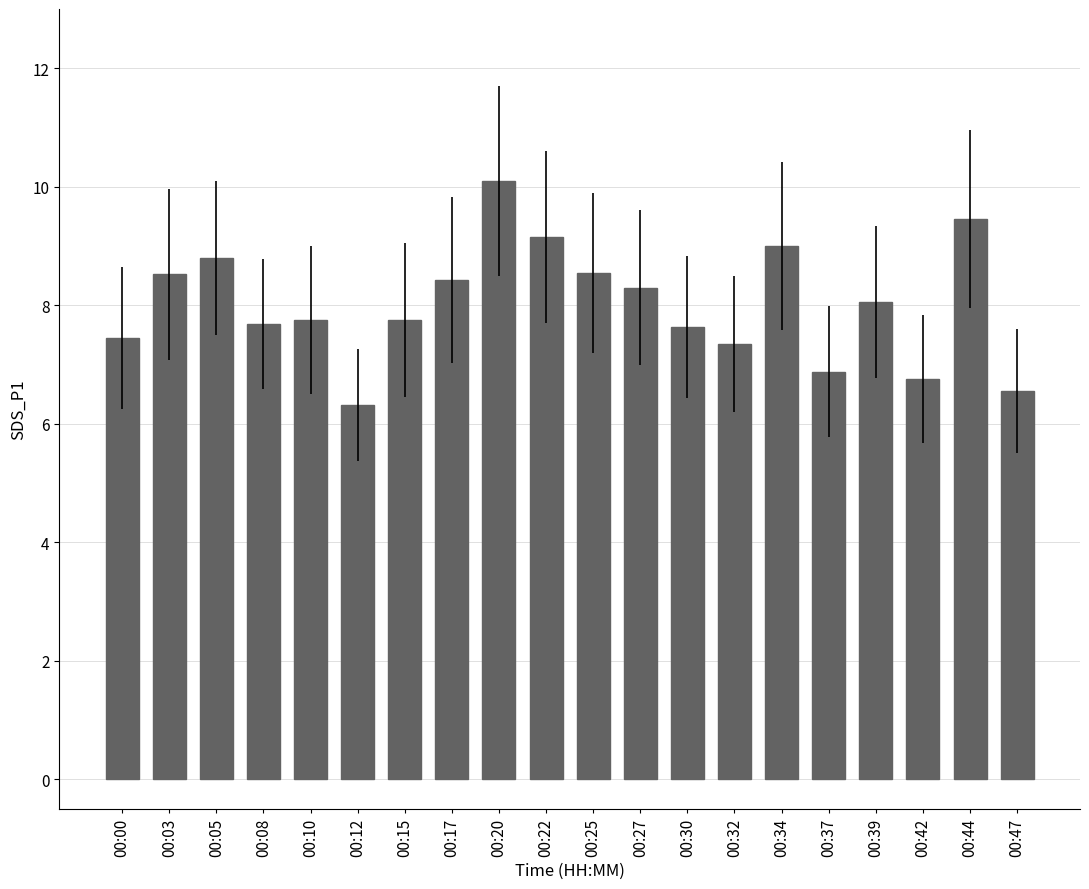

What is the minimum value shown in the chart?

6.3